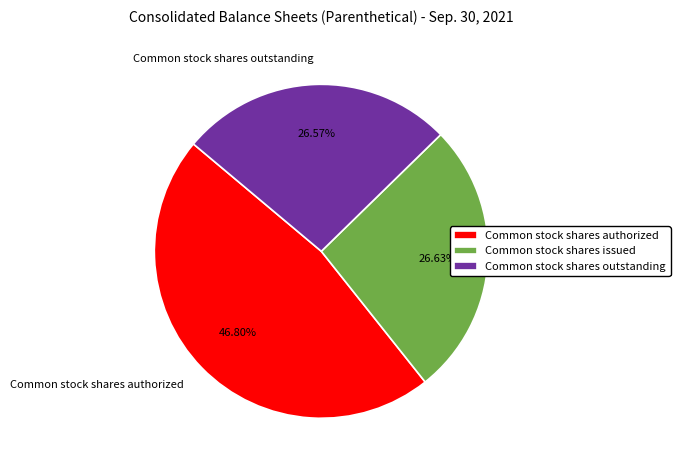

True or false: Common stock shares outstanding accounts for 27% of the total.

True